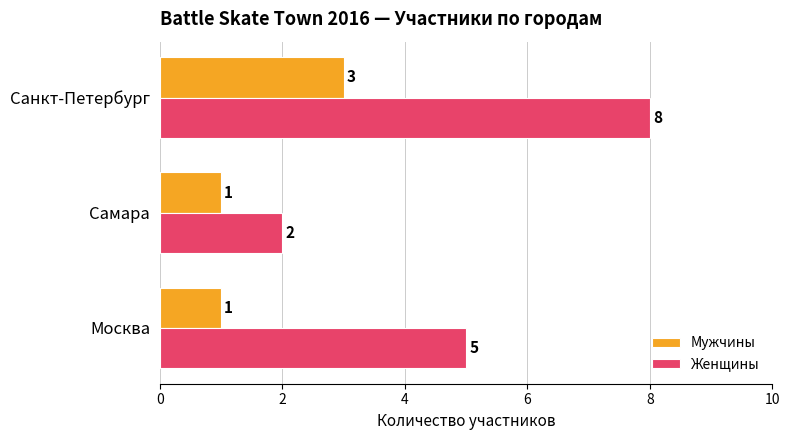

At which label does Мужчины reach its peak?

Санкт-Петербург